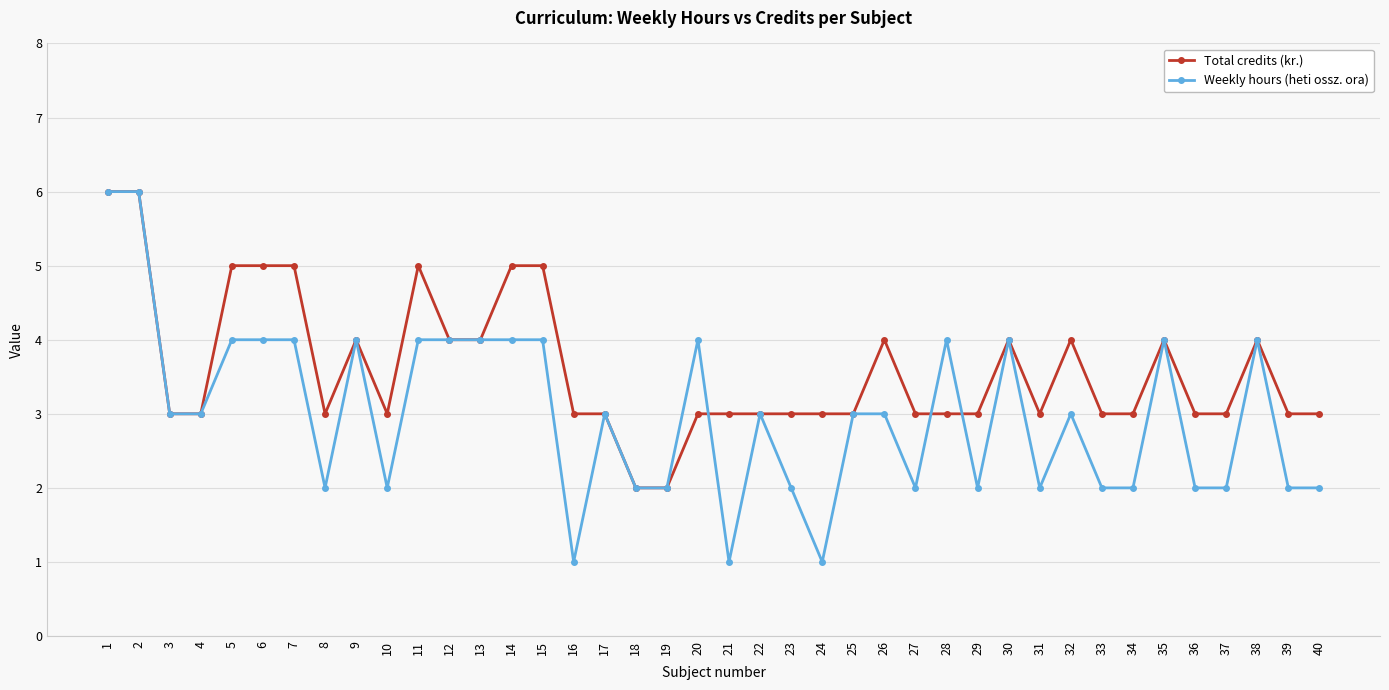

What is the difference between the maximum and minimum values in the Weekly hours (heti ossz. ora) series?

5